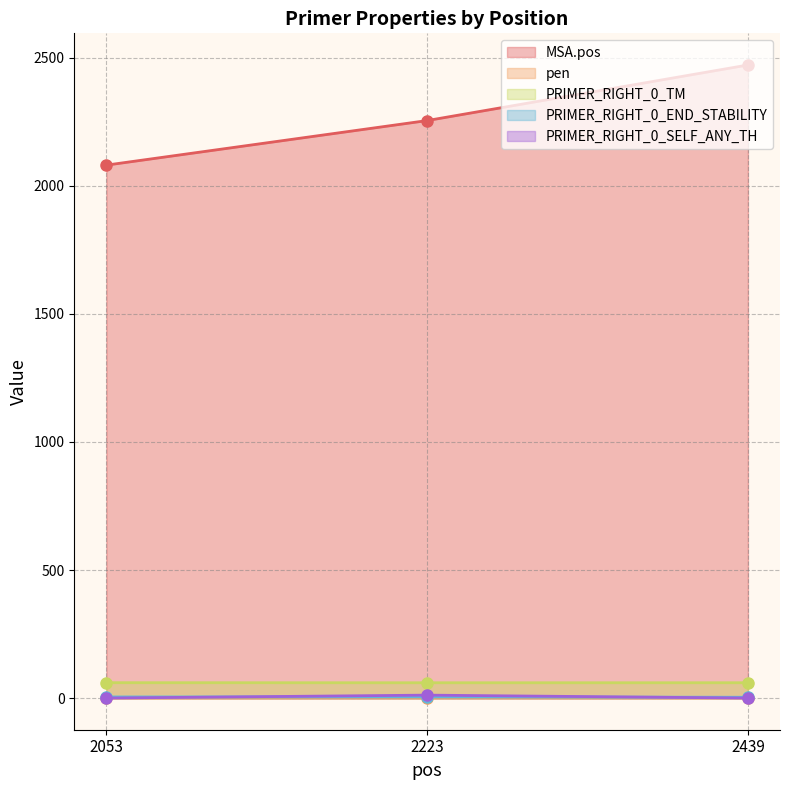

List the series in order of their peak value, highest first.

MSA.pos, PRIMER_RIGHT_0_TM, PRIMER_RIGHT_0_SELF_ANY_TH, PRIMER_RIGHT_0_END_STABILITY, pen